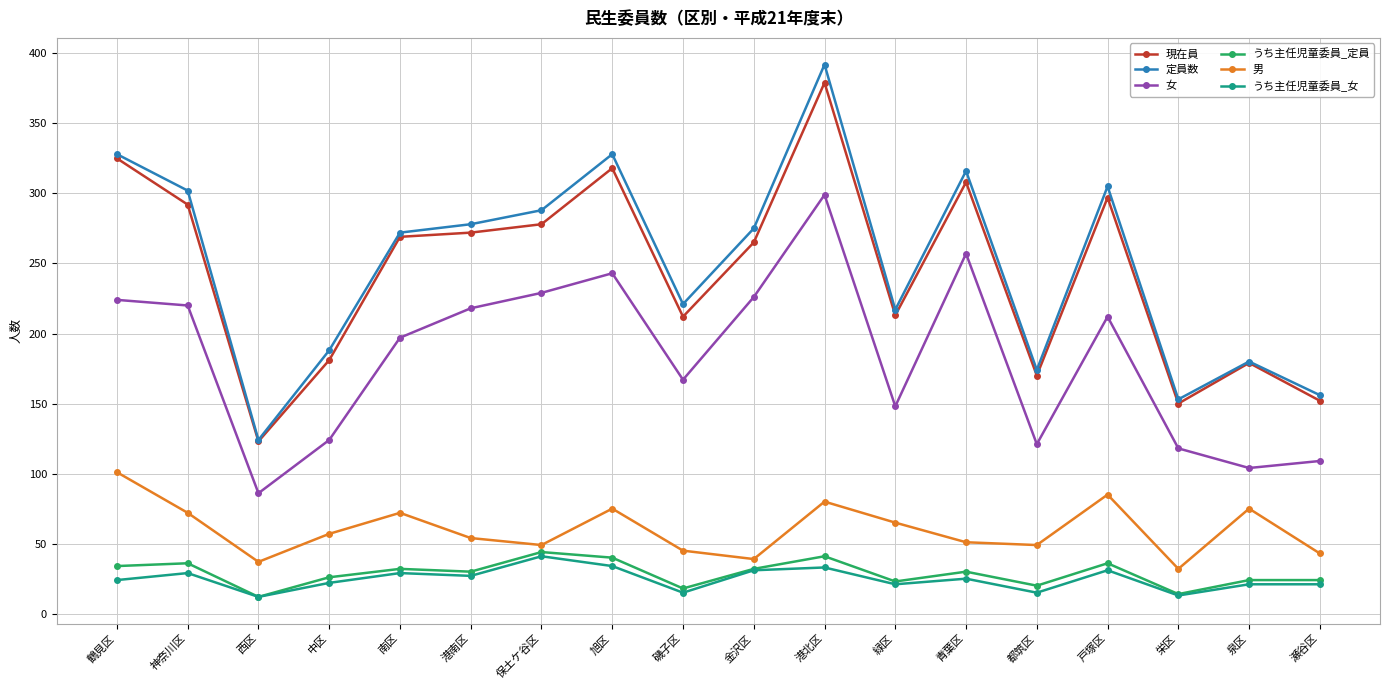

Does the chart display data point markers on the line(s)?

Yes